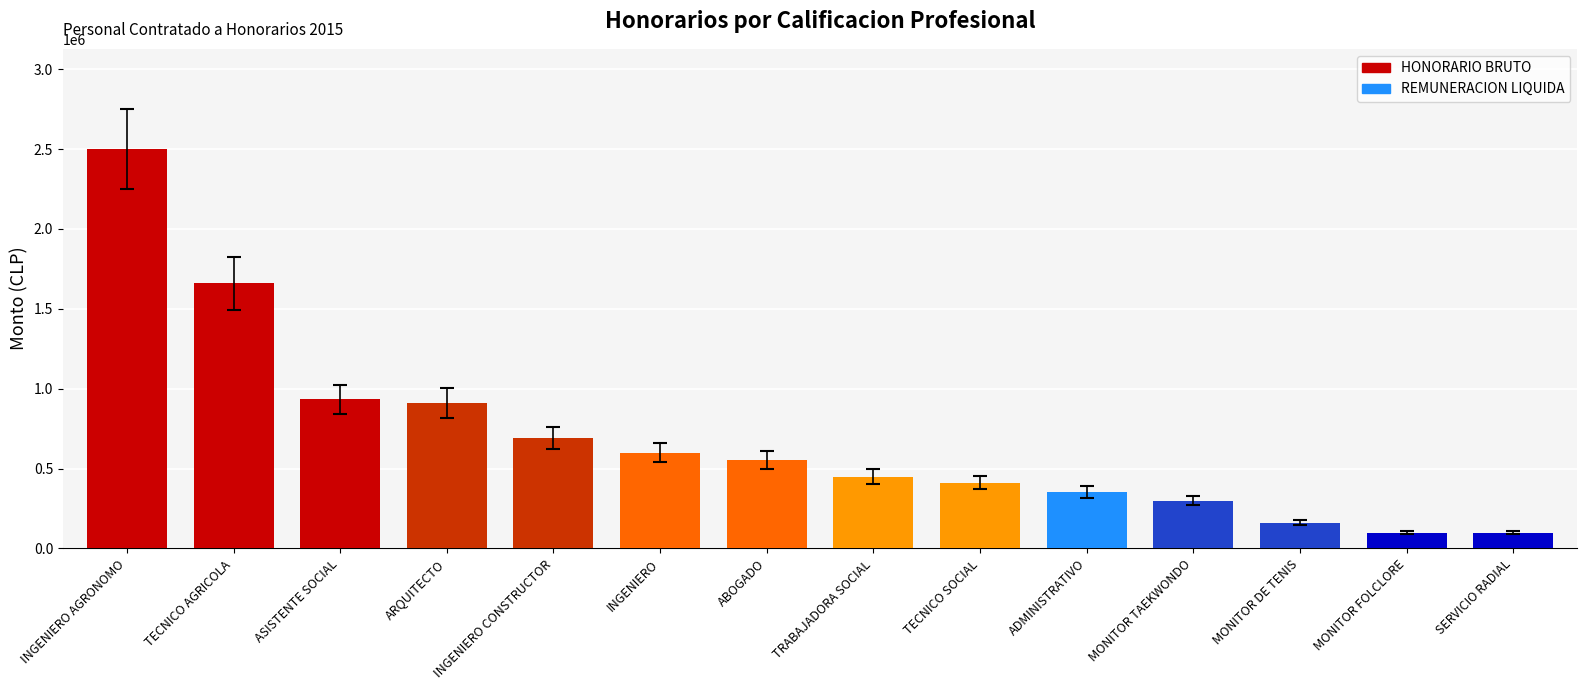

What is the label of the 4th bar from the left?

ARQUITECTO